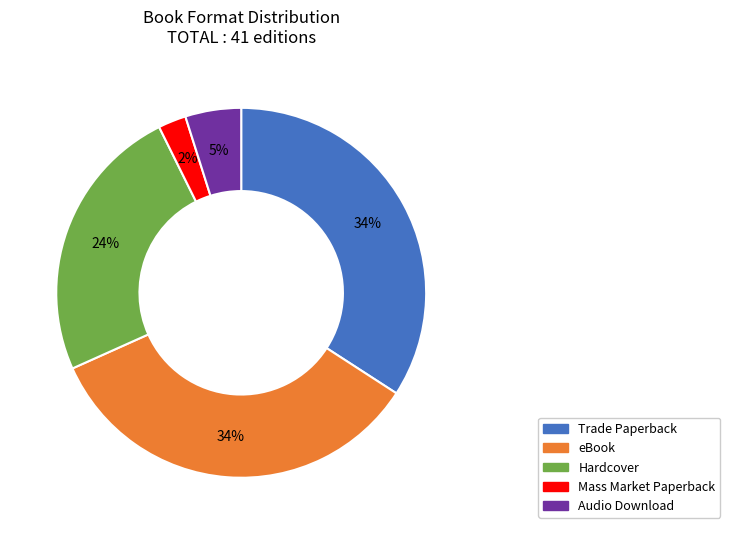

How many segments does this pie chart have?

5